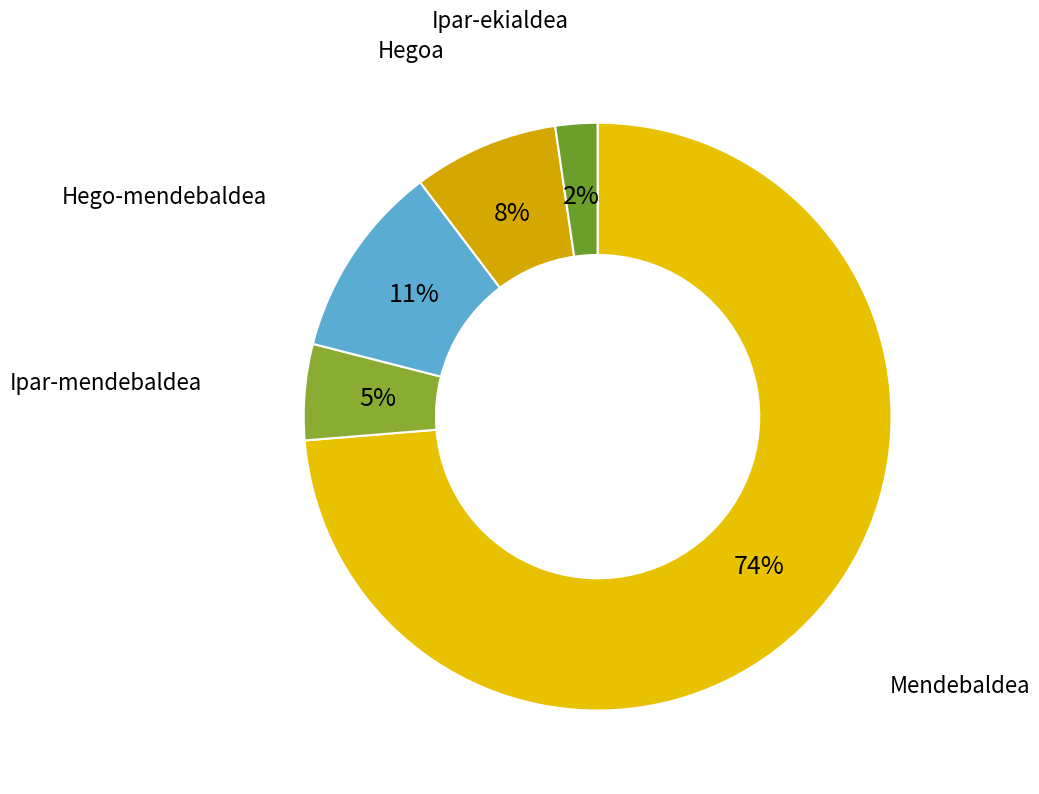

To the nearest percent, what is the combined percentage of Hegoa and Hego-mendebaldea?

19%